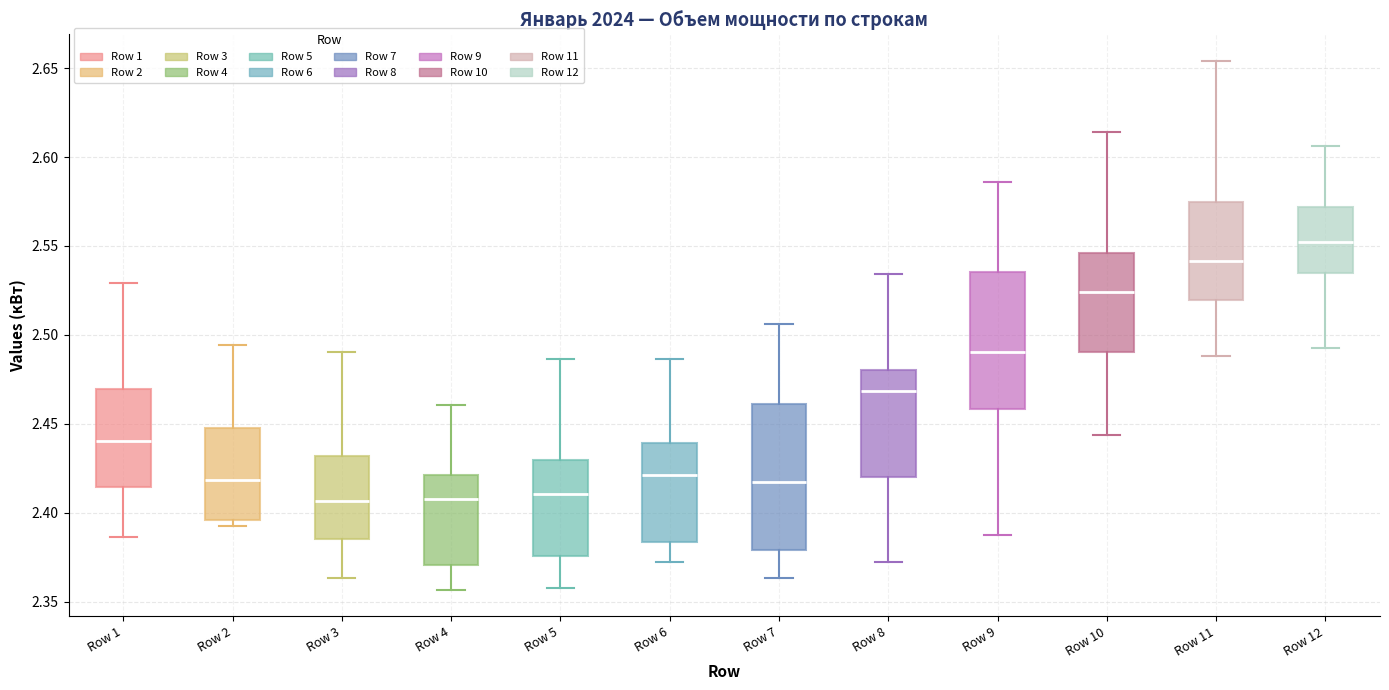

Reading left to right, read every box against the y-axis: the position of its median line, the range the box covers, and the ends of its whiskers. The values are not printed on the chart, so give them approximately, as read against the axis.

Row 1: median 2.440, box 2.415 to 2.470, whiskers 2.385 to 2.530
Row 2: median 2.420, box 2.395 to 2.445, whiskers 2.395 (just below the box's lower edge) to 2.495
Row 3: median 2.405, box 2.385 to 2.430, whiskers 2.365 to 2.490
Row 4: median 2.405, box 2.370 to 2.420, whiskers 2.355 to 2.460
Row 5: median 2.410, box 2.375 to 2.430, whiskers 2.360 to 2.485
Row 6: median 2.420, box 2.385 to 2.440, whiskers 2.375 to 2.485
Row 7: median 2.415, box 2.380 to 2.460, whiskers 2.365 to 2.505
Row 8: median 2.470, box 2.420 to 2.480, whiskers 2.375 to 2.535
Row 9: median 2.490, box 2.460 to 2.535, whiskers 2.390 to 2.585
Row 10: median 2.525, box 2.490 to 2.545, whiskers 2.445 to 2.615
Row 11: median 2.540, box 2.520 to 2.575, whiskers 2.490 to 2.655
Row 12: median 2.550, box 2.535 to 2.570, whiskers 2.490 to 2.605